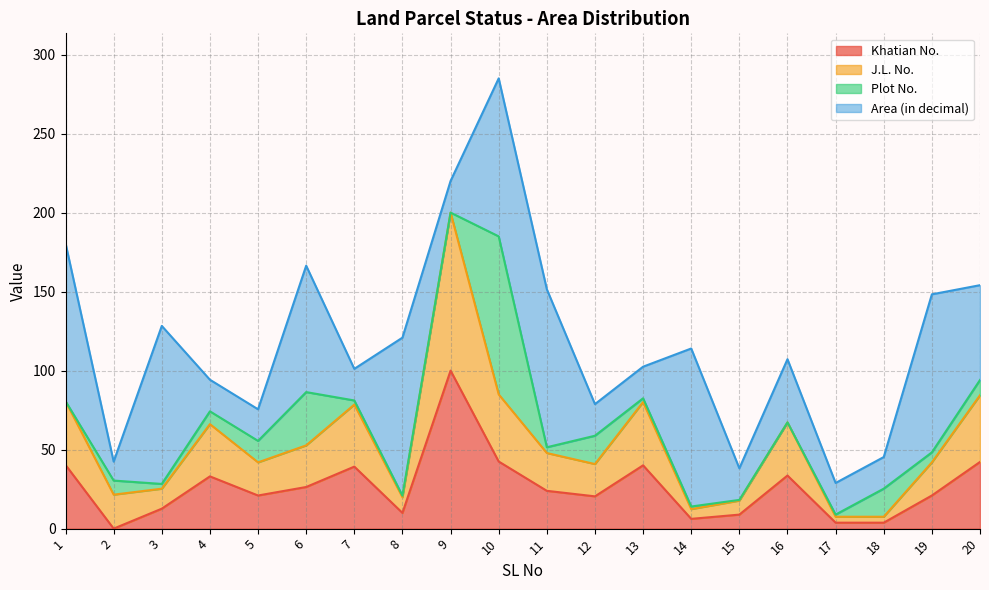

At which category is the sum across all series the highest?

10